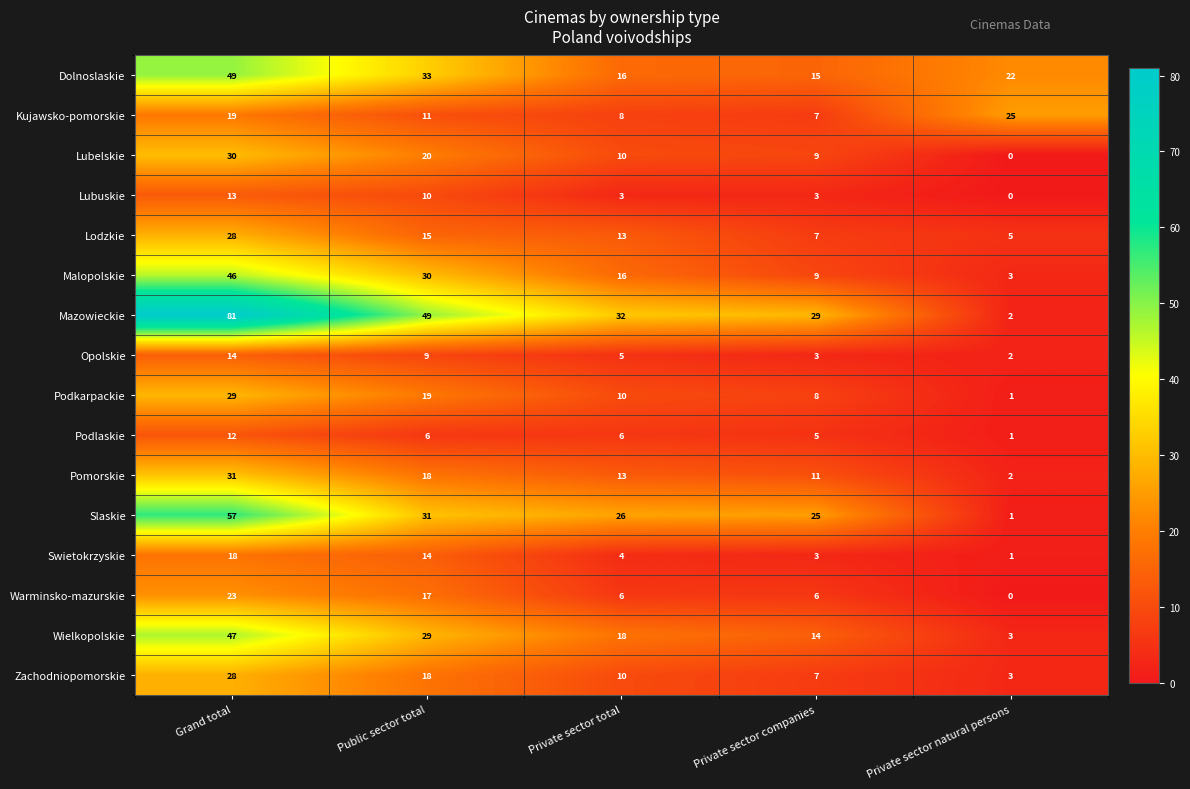

Which label corresponds to the smallest value in the chart?

Private sector natural persons